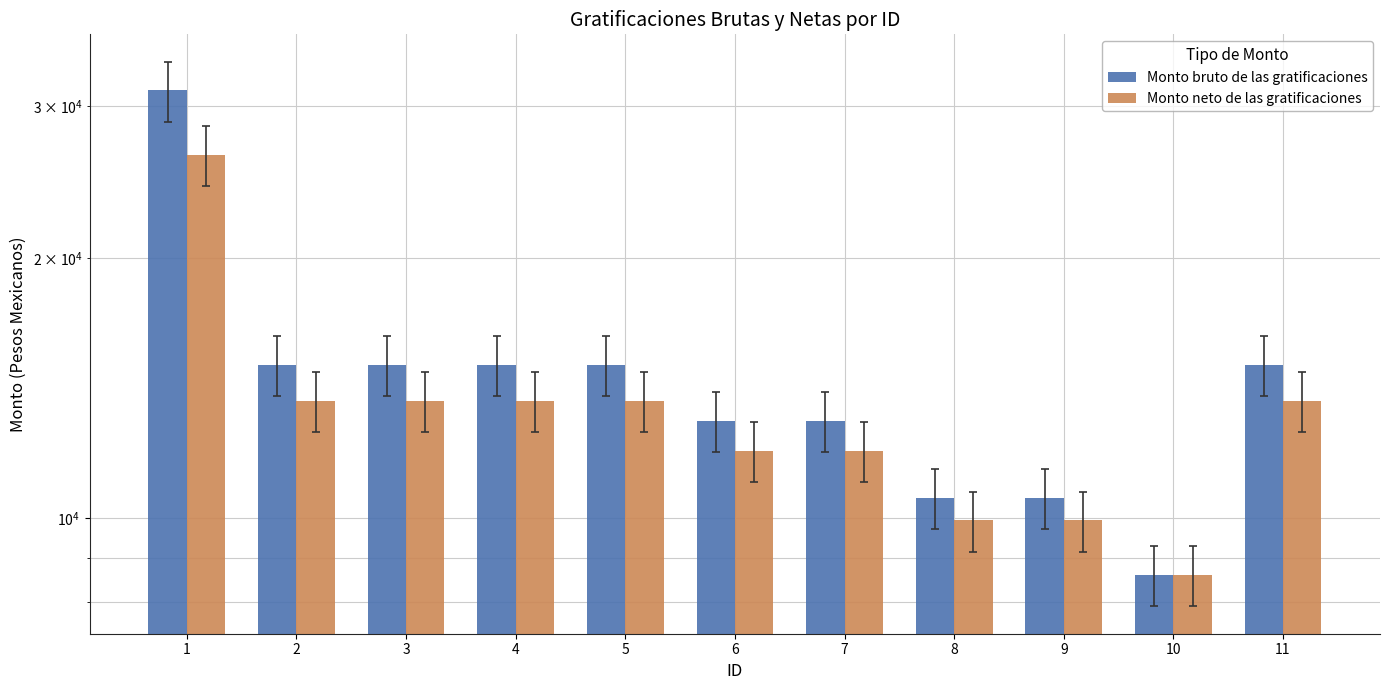

What is the difference between the maximum and minimum values in the Monto neto de las gratificaciones series?

17726.4